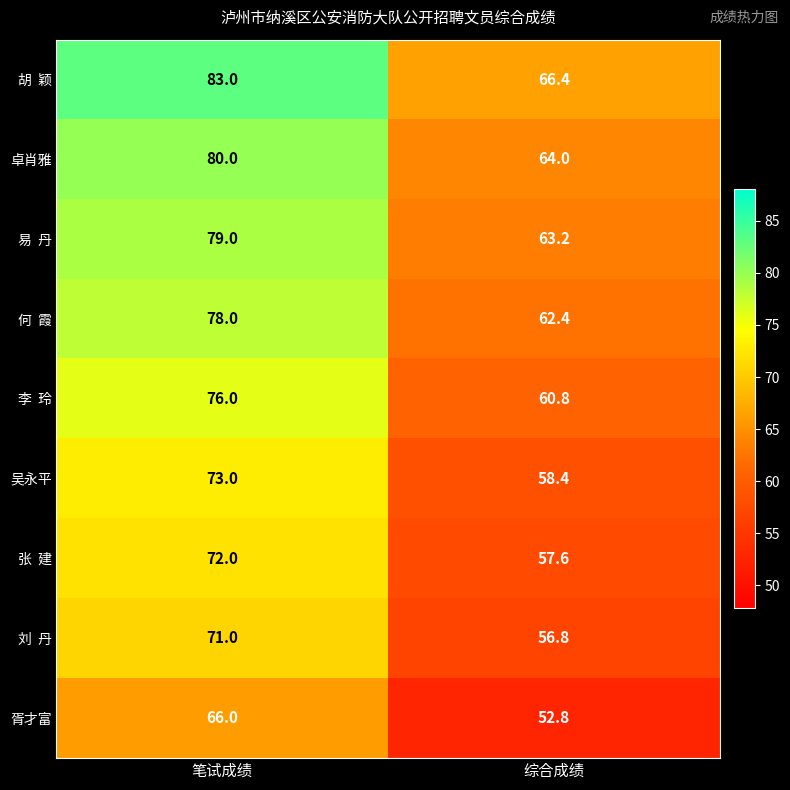

What is the minimum value shown in the chart?

52.8